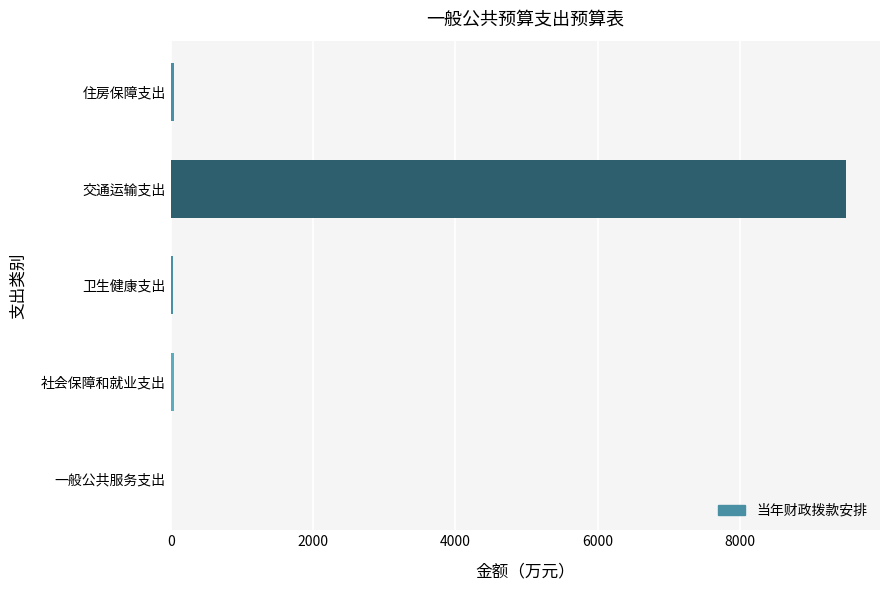

Which has a higher value, 卫生健康支出 or 交通运输支出?

交通运输支出